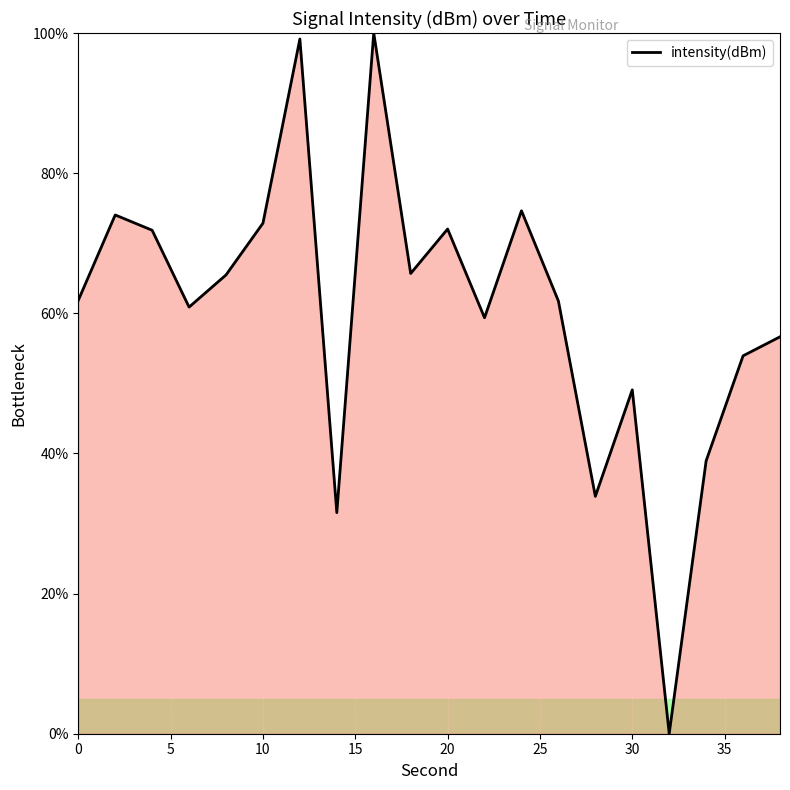

True or false: there are more than 2 points higher than both neighbors.

True